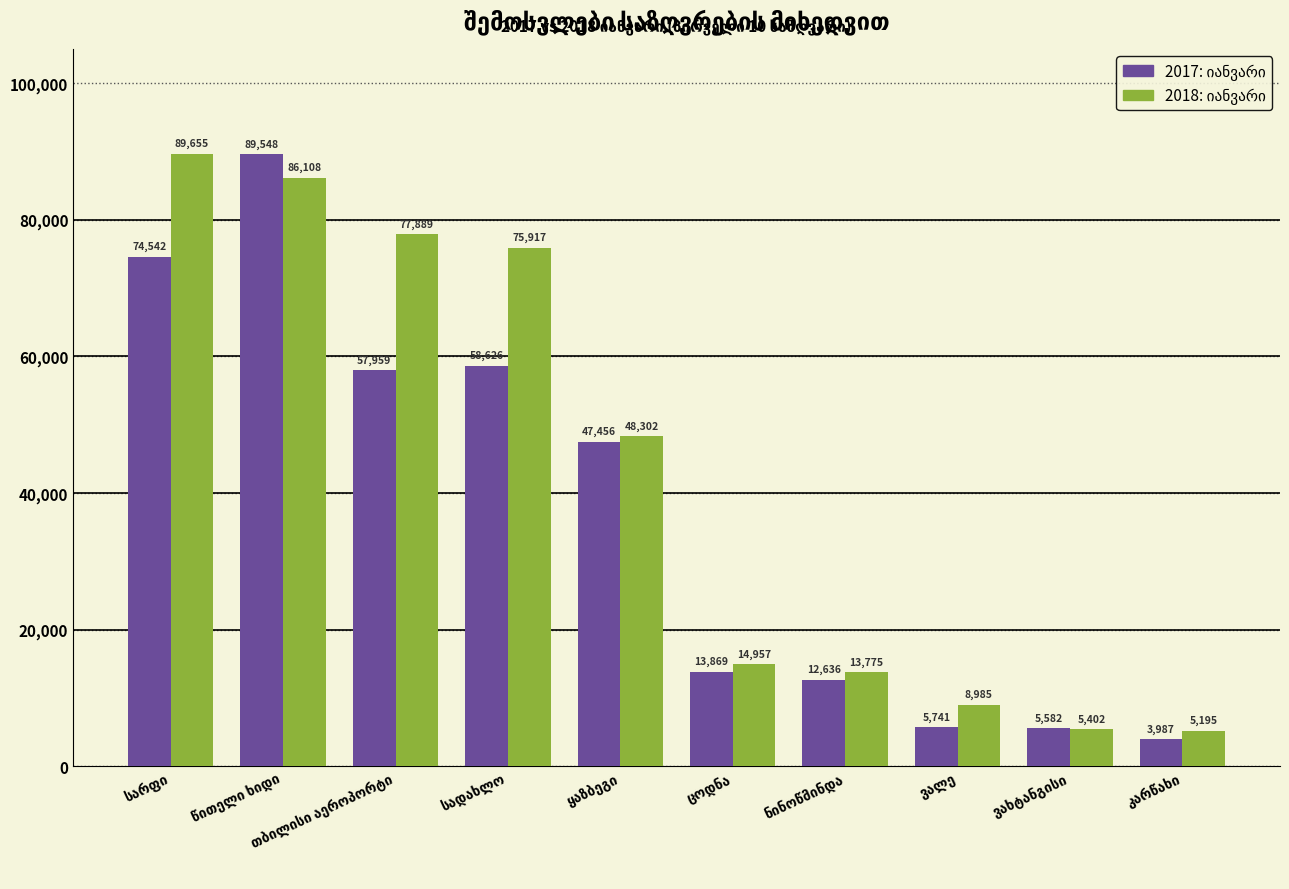

At how many categories does at least one series exceed 29752?

5